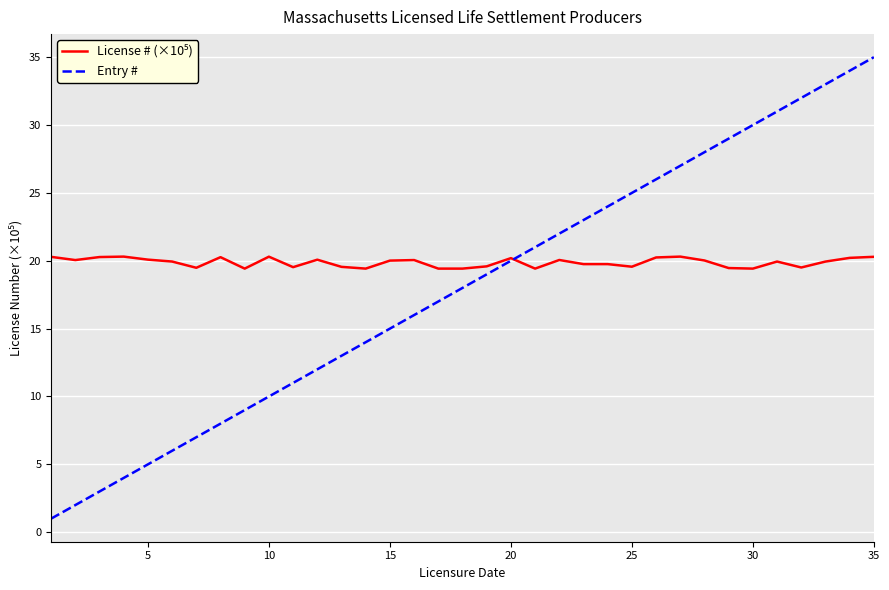

What is the minimum value for Entry #?

1.0